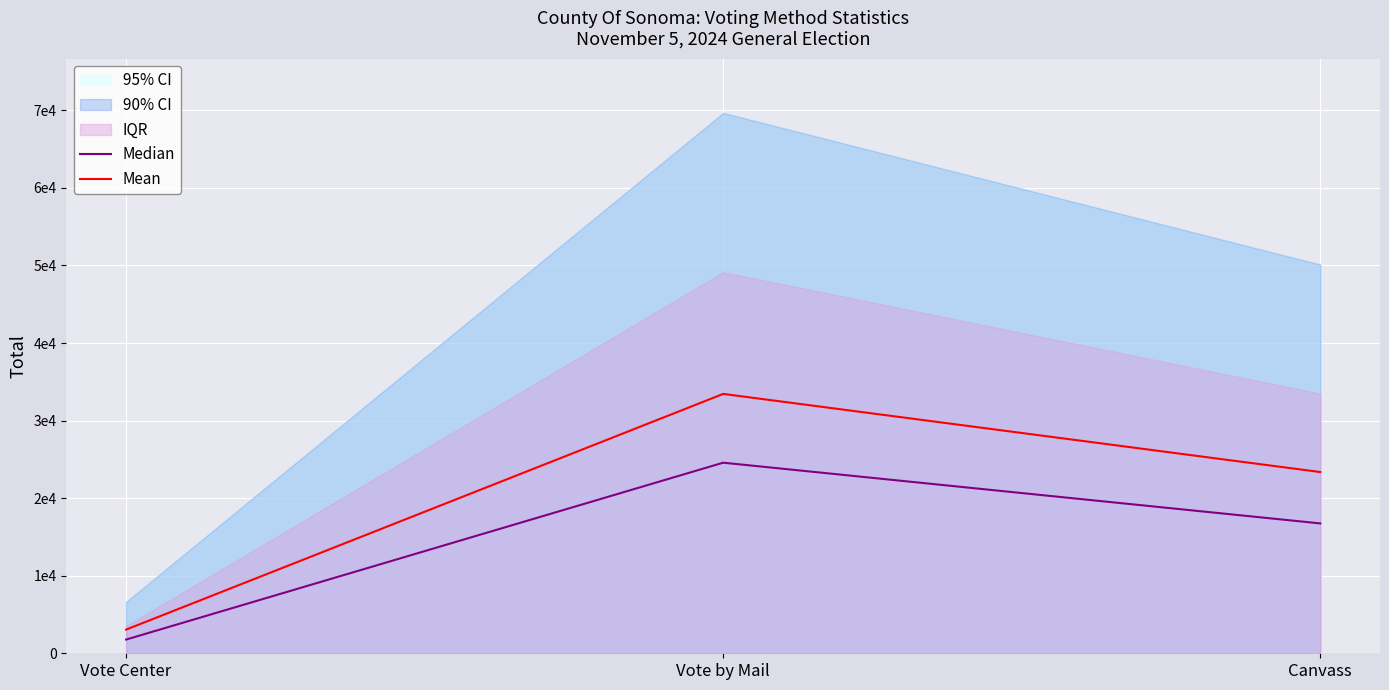

What is the total value across all series at Vote Center?

4819.5